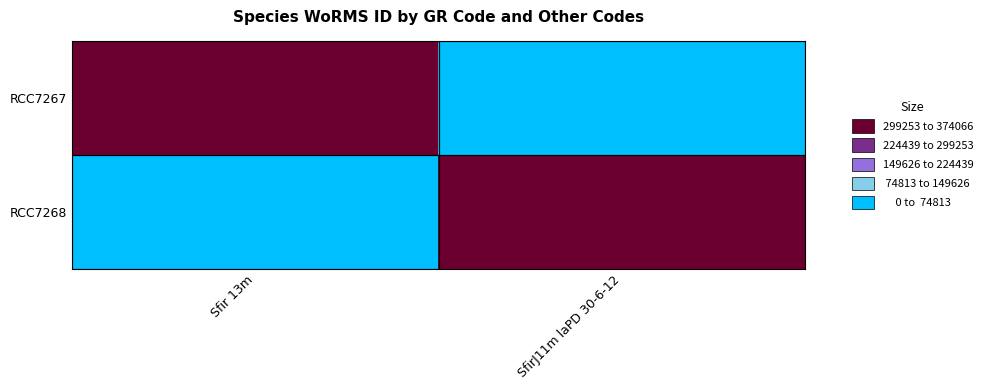

Reading left to right, list all the values displayed in this chart.

RCC7267: Sfir 13m=374066	SfirJ11m laPD 30-6-12=0
RCC7268: Sfir 13m=0	SfirJ11m laPD 30-6-12=374066